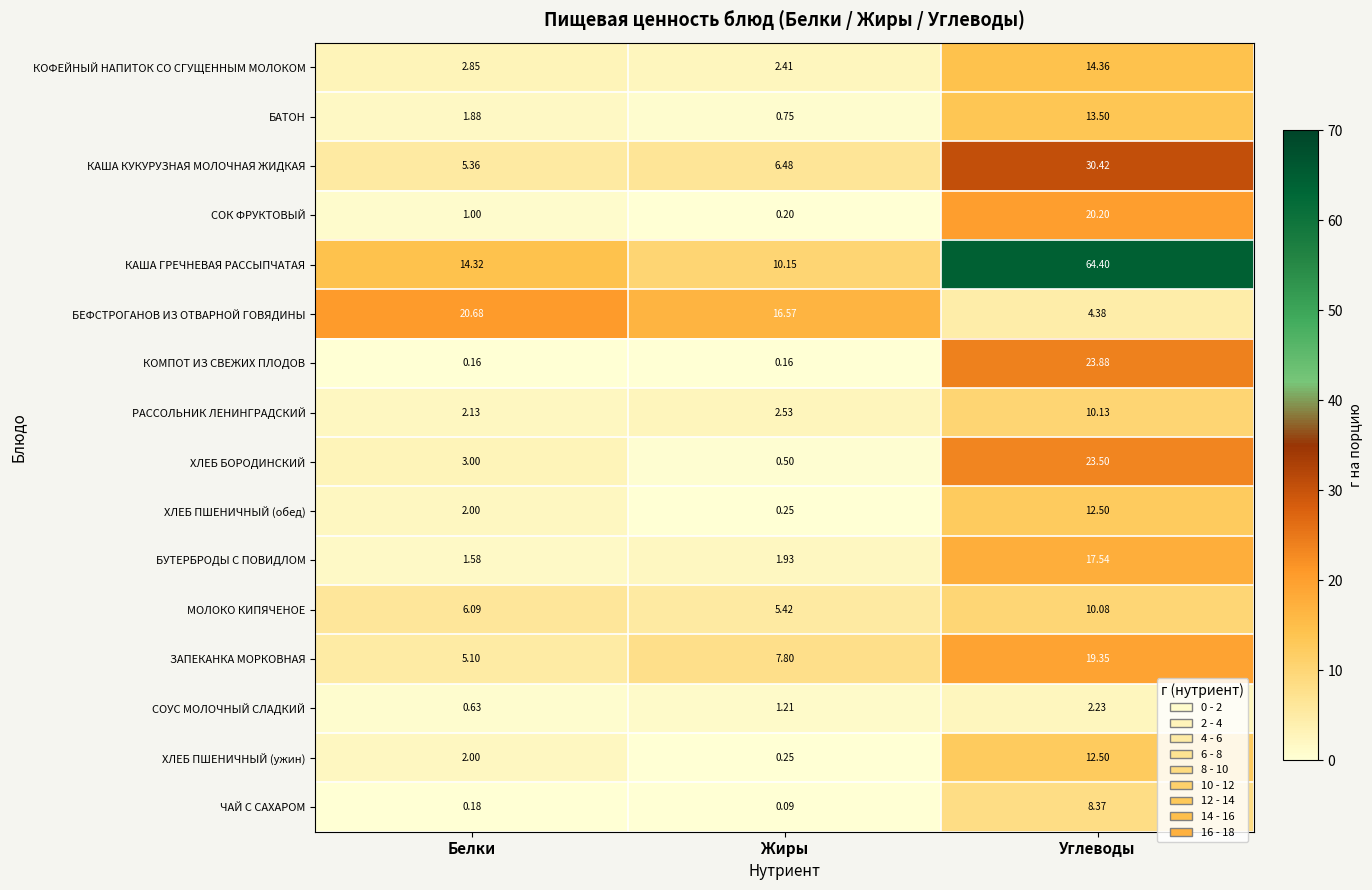

Which series has the widest spread of values?

КАША ГРЕЧНЕВАЯ РАССЫПЧАТАЯ